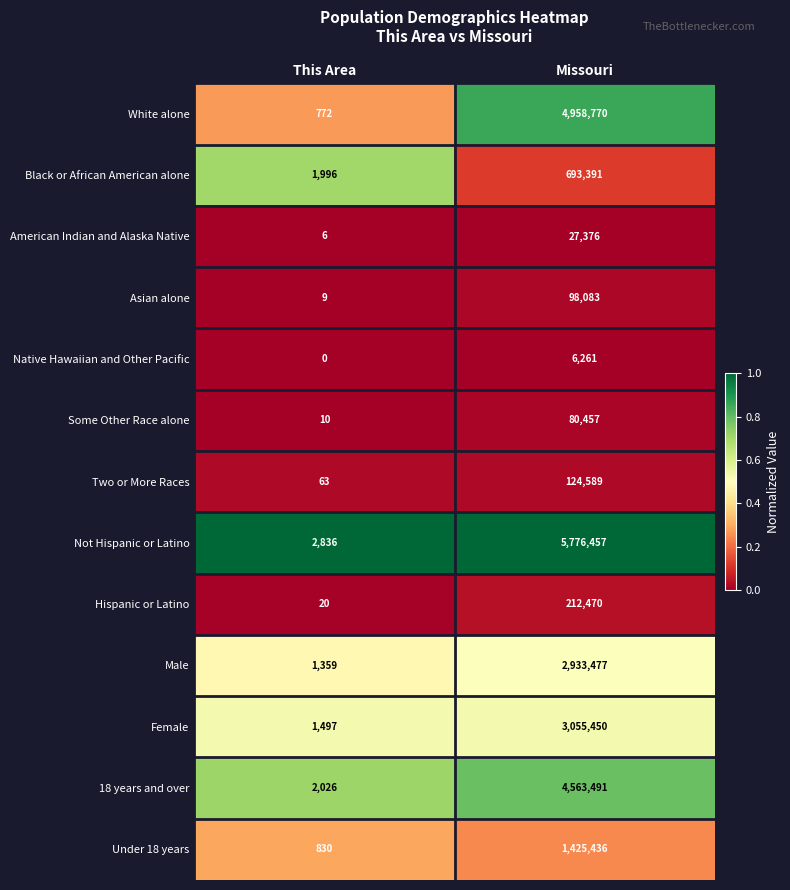

At This Area, list the series in order from smallest to largest.

Native Hawaiian and Other Pacific, American Indian and Alaska Native, Asian alone, Some Other Race alone, Hispanic or Latino, Two or More Races, White alone, Under 18 years, Male, Female, Black or African American alone, 18 years and over, Not Hispanic or Latino